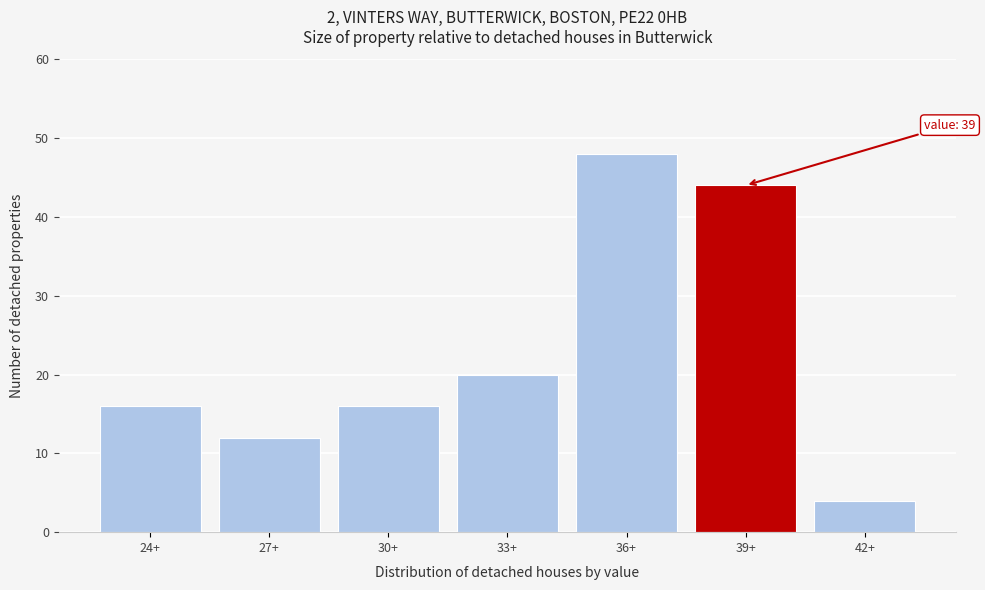

Reading right to left, extract all data points from this chart.

42+=4	39+=44	36+=48	33+=20	30+=16	27+=12	24+=16